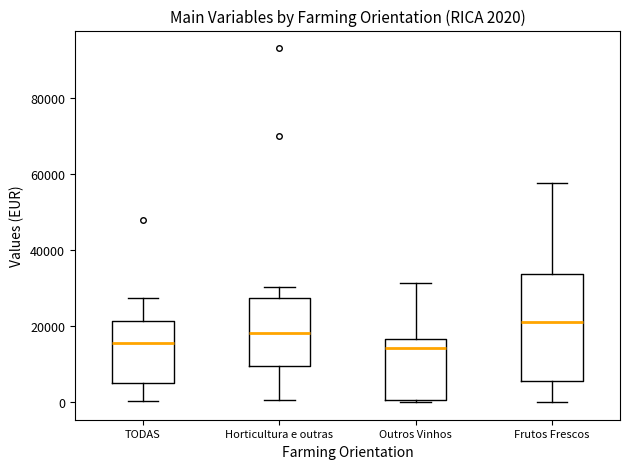

Which box's median line is the highest?

Frutos Frescos